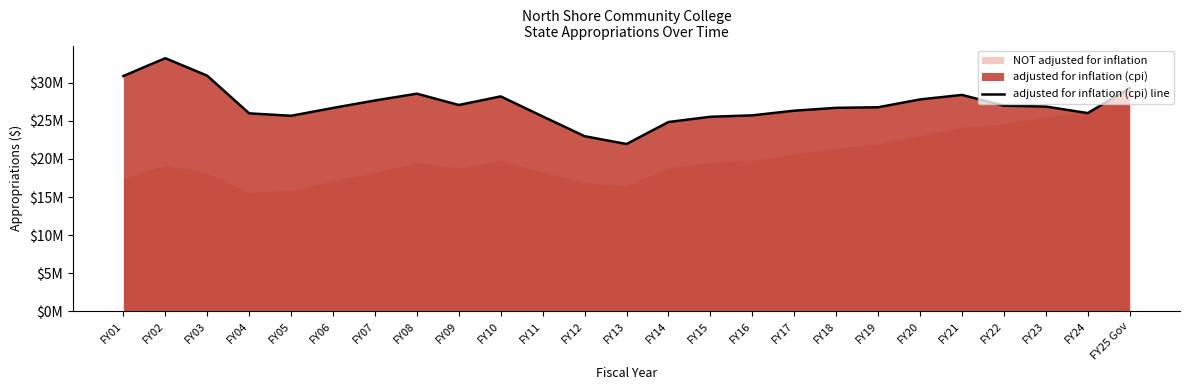

The value at FY25 Gov is 50249252. True or false?

False